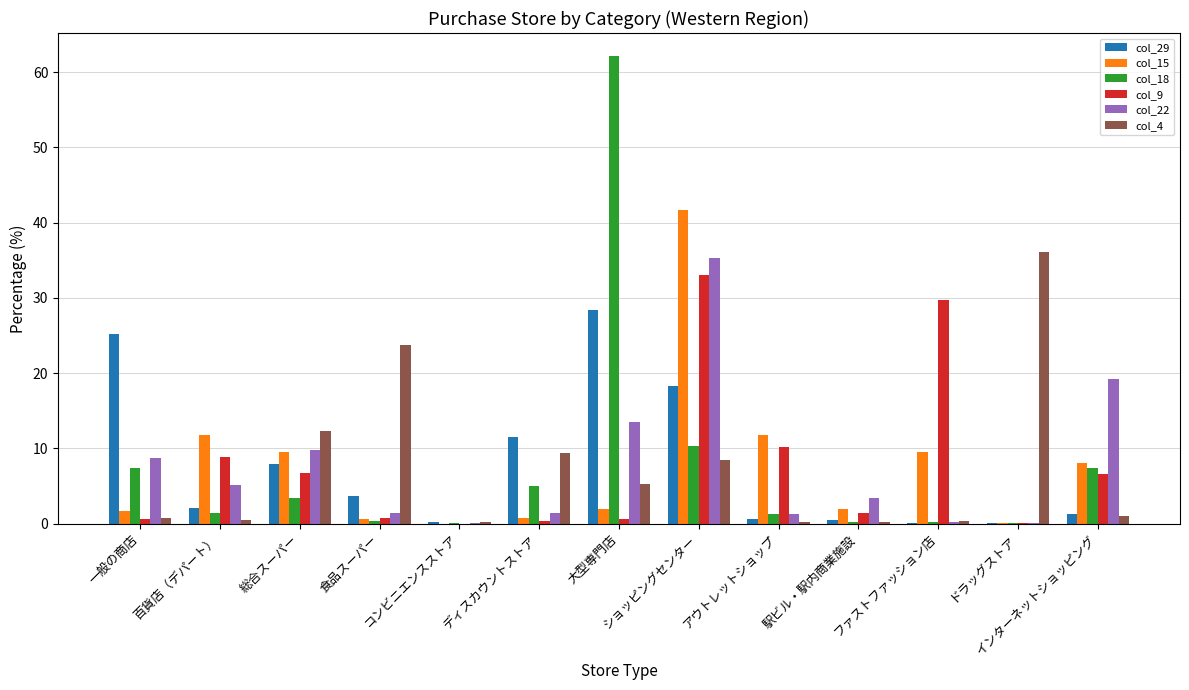

Are the bars horizontal?

No